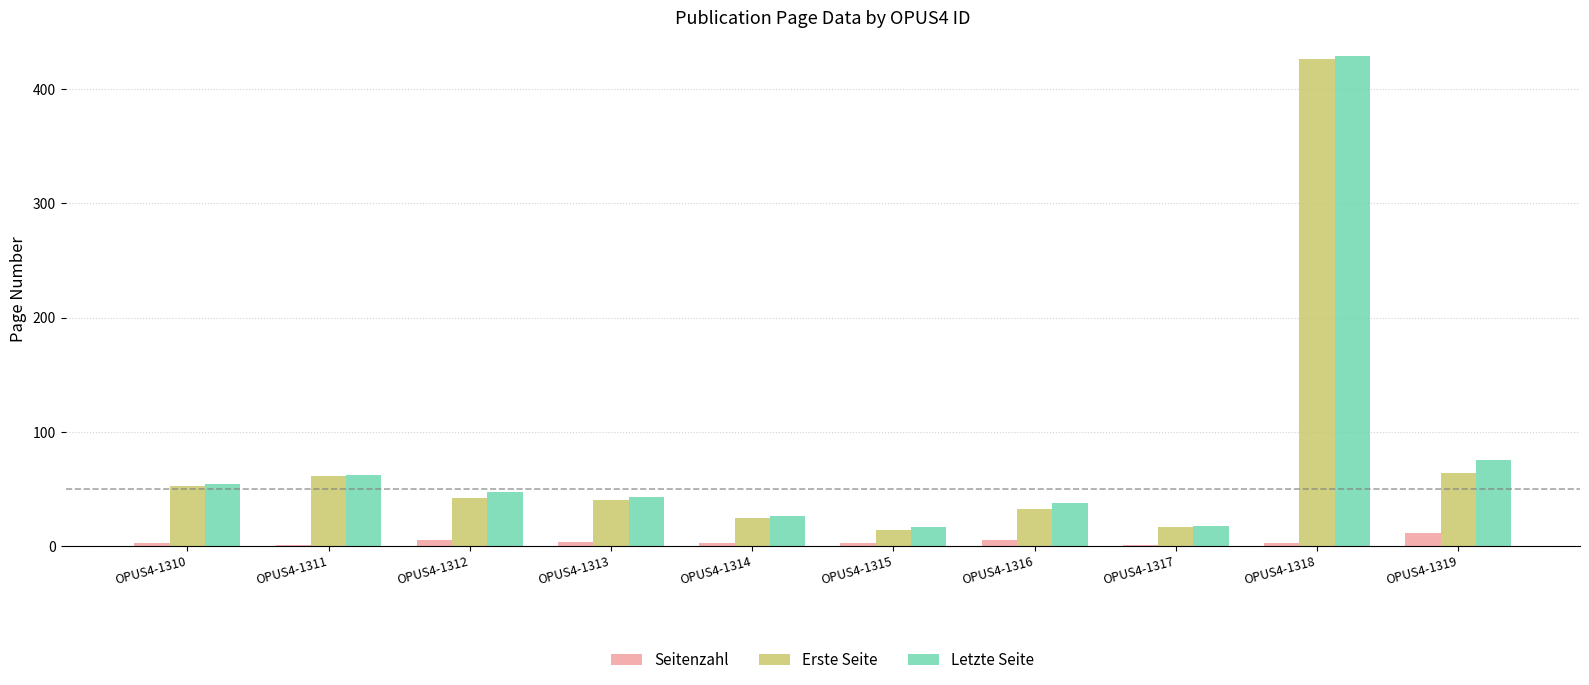

What is the sum of all Erste Seite values?

772